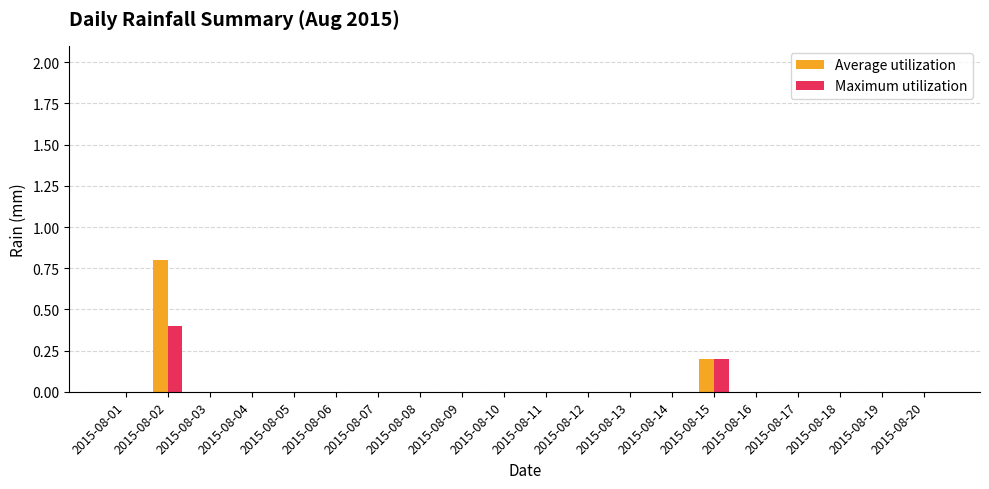

Which category has the highest value across all series?

2015-08-02